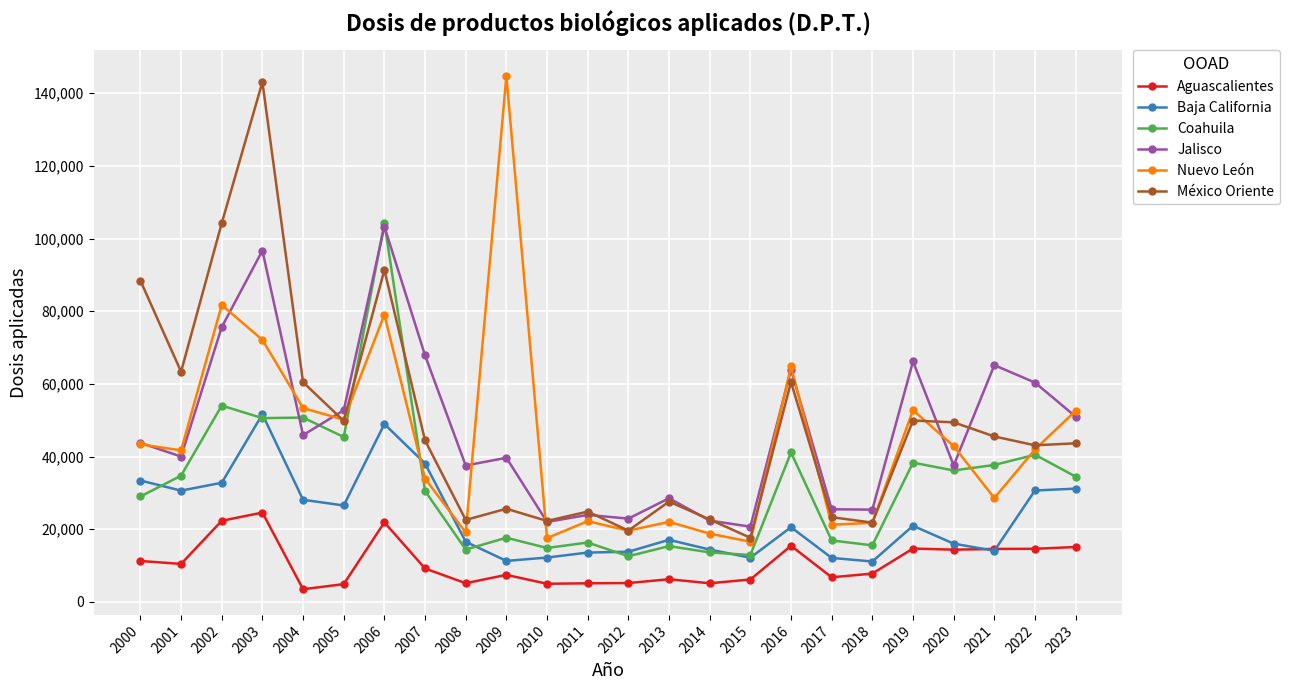

What is the smallest value displayed?

3488